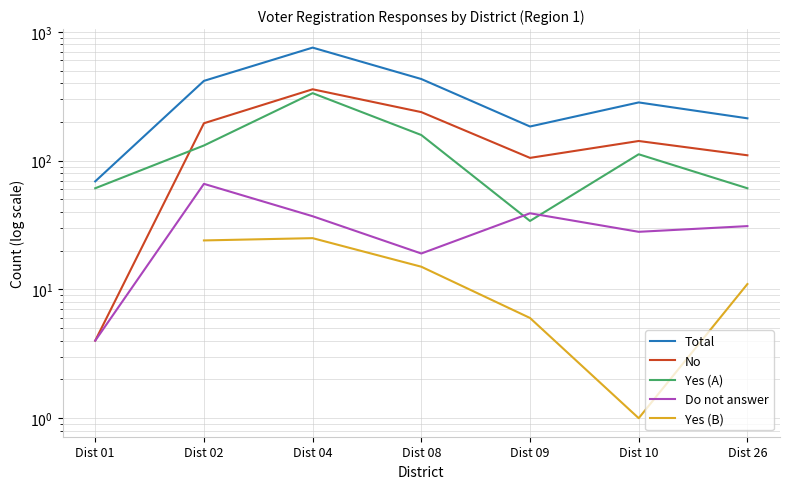

Rank the series at Dist 10 from lowest to highest value.

Yes (B), Do not answer, Yes (A), No, Total